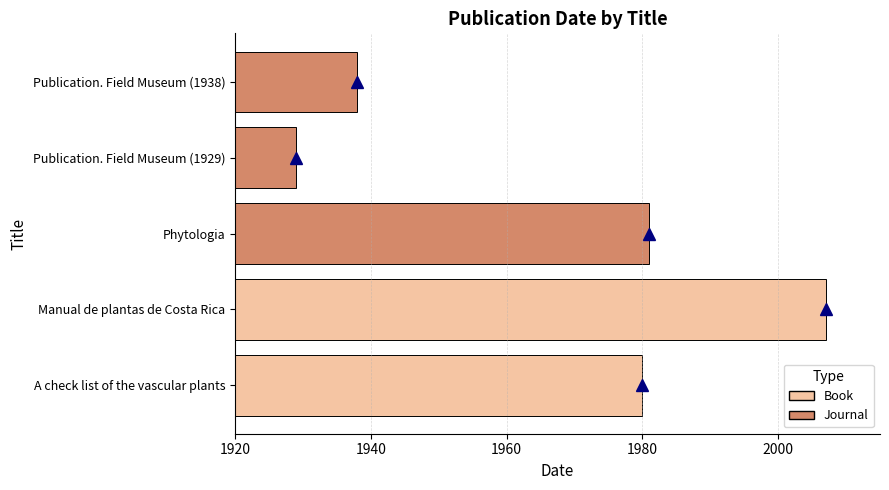

True or false: the data shows 1981 at Phytologia.

True